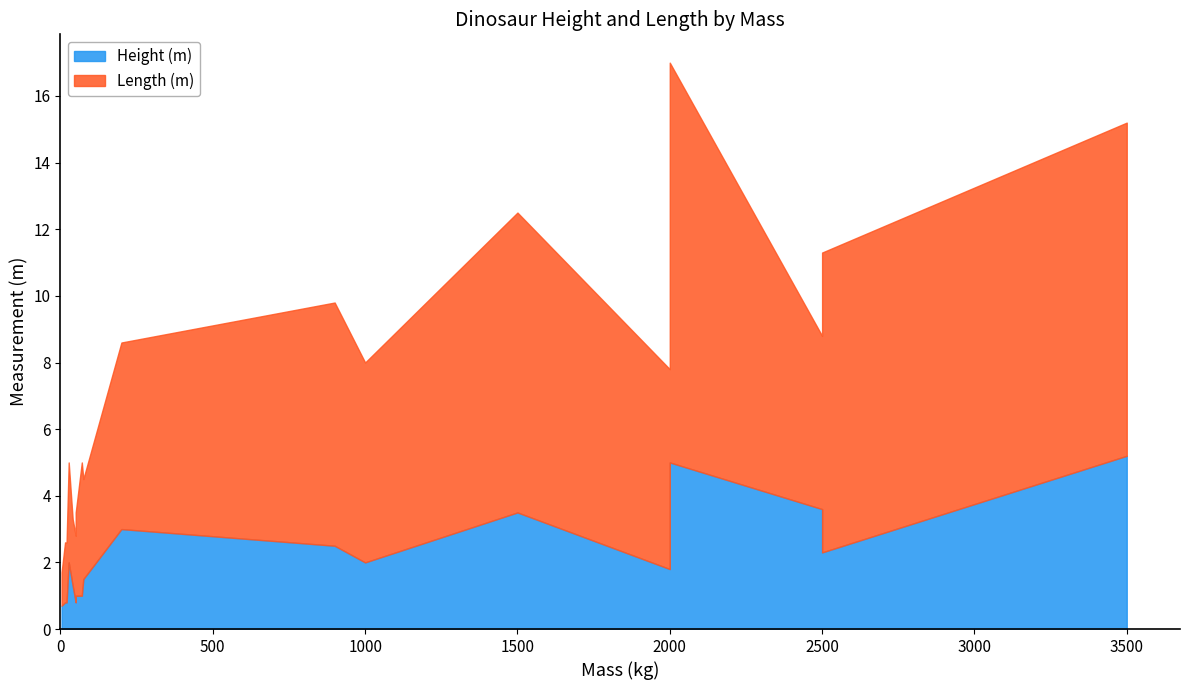

What is the approximate value of Length (m) at Massospondylus?

4.0